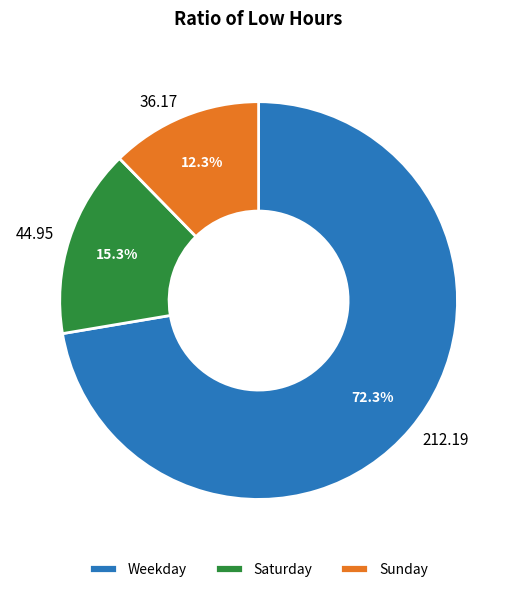

Does any single category account for the majority?

Yes